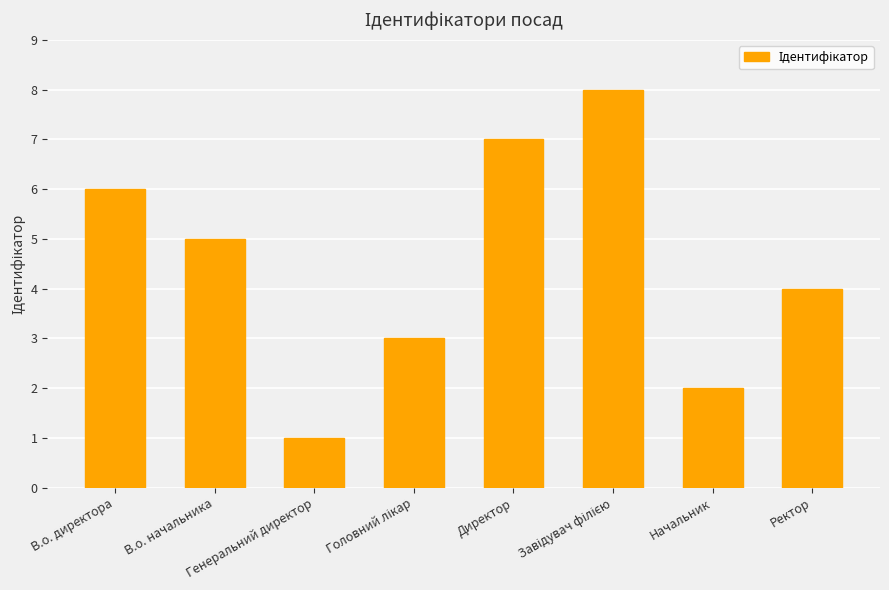

What is the difference between the second highest and second lowest values?

5